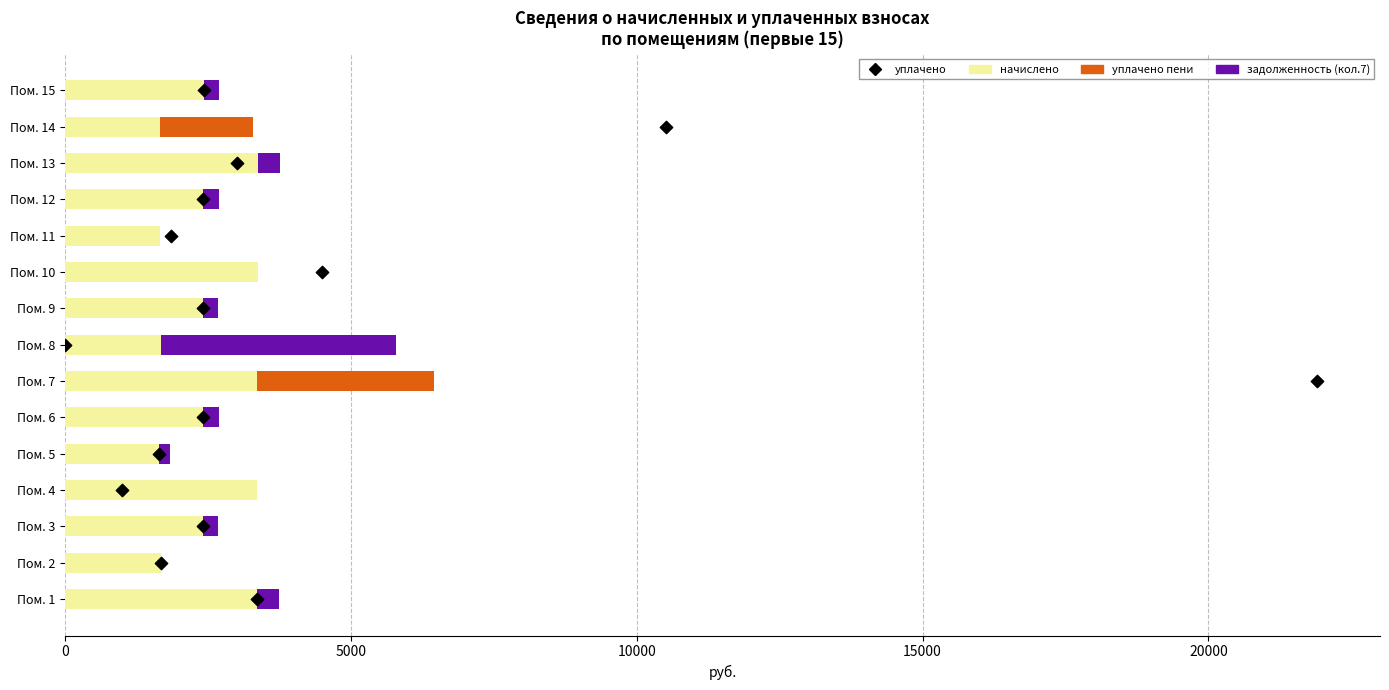

What are all the series names shown in the legend?

начислено, задолженность (кол.7), уплачено пени, уплачено